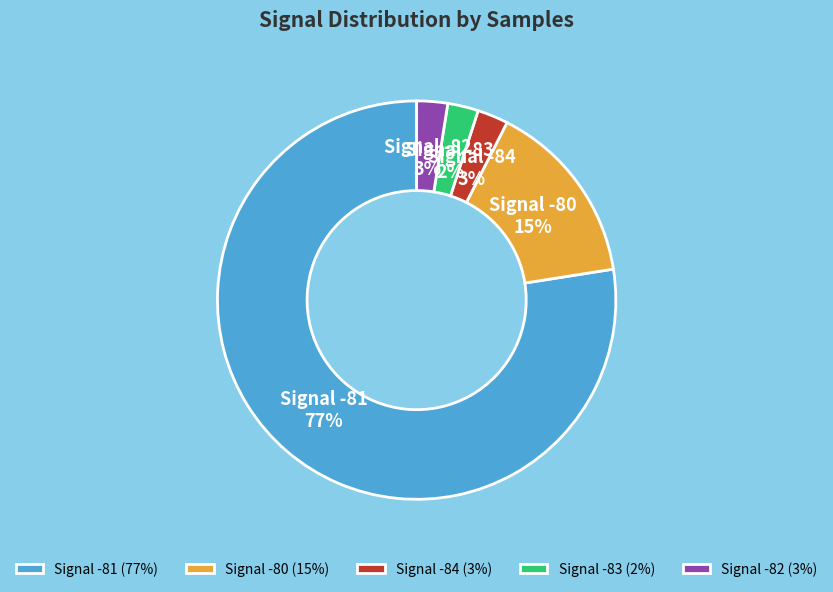

To the nearest percent, what portion does Signal -81 (77%) represent?

77%